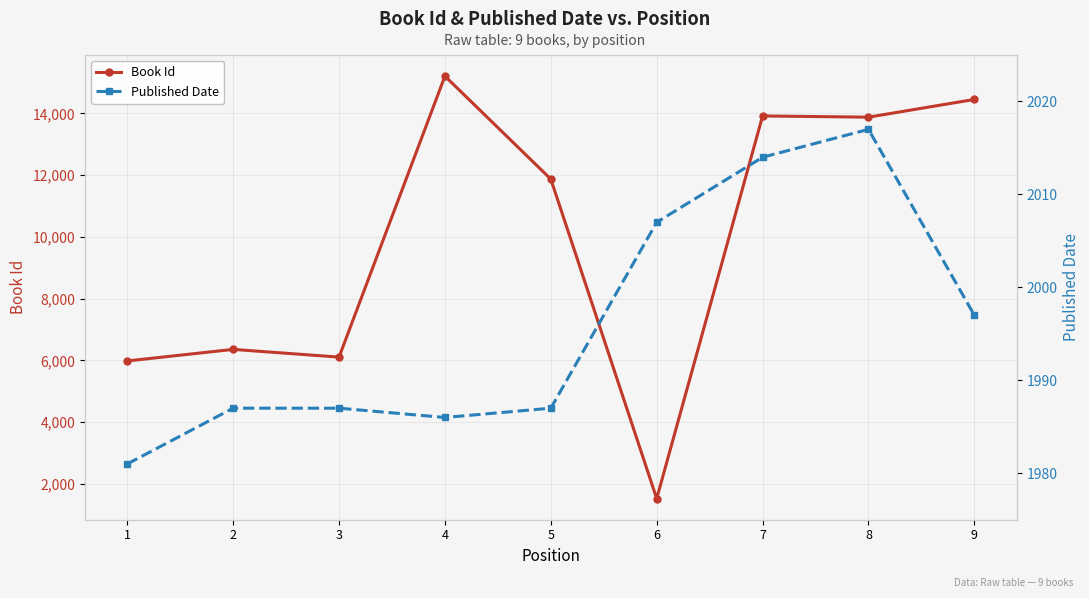

Does the chart display data point markers on the line(s)?

Yes